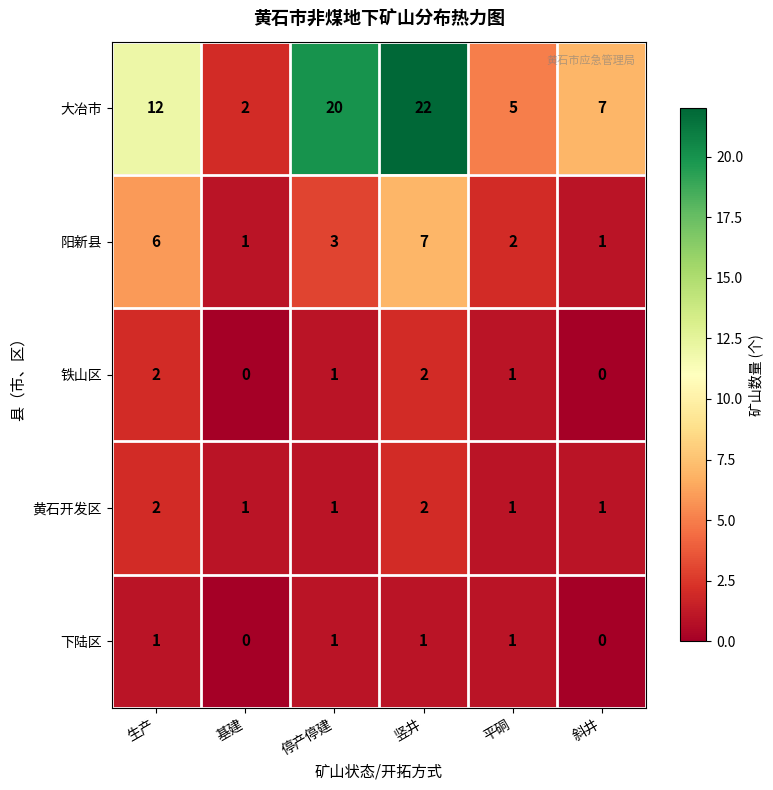

At which category does the chart reach its peak across all series?

竖井